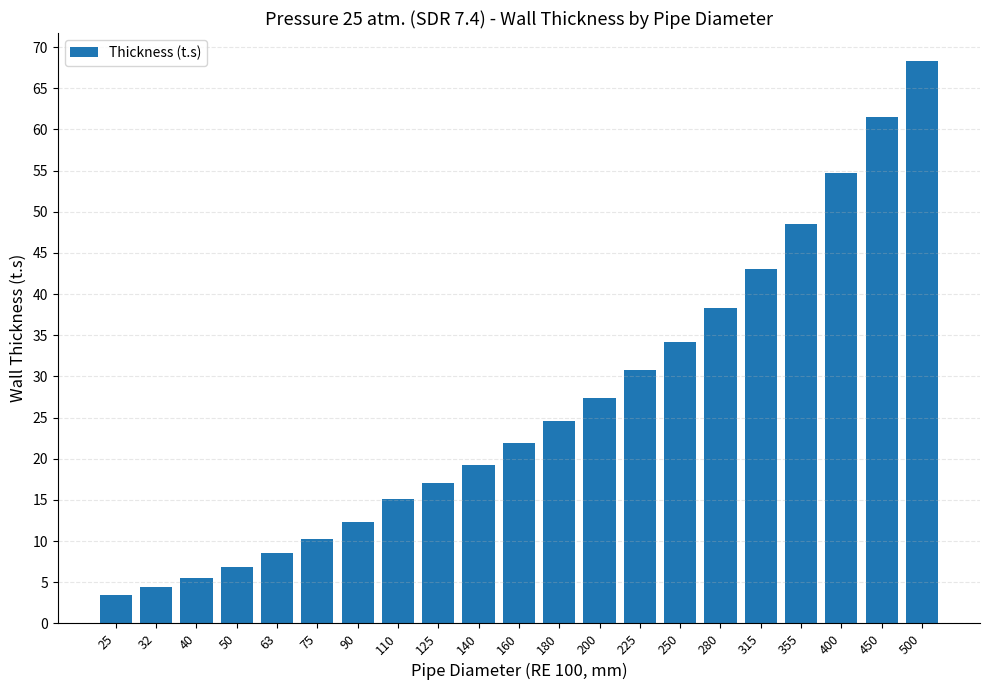

The value at 450 is 104.1. True or false?

False